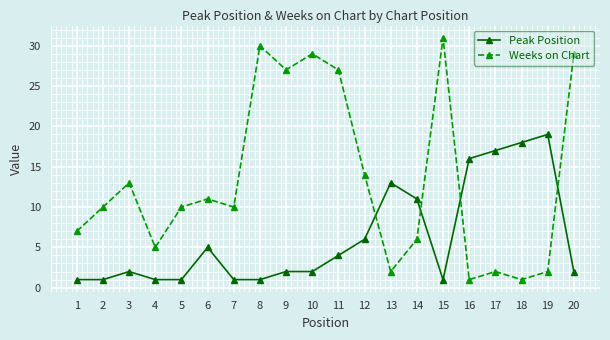

The Peak Position series shows 5 at 6. True or false?

True